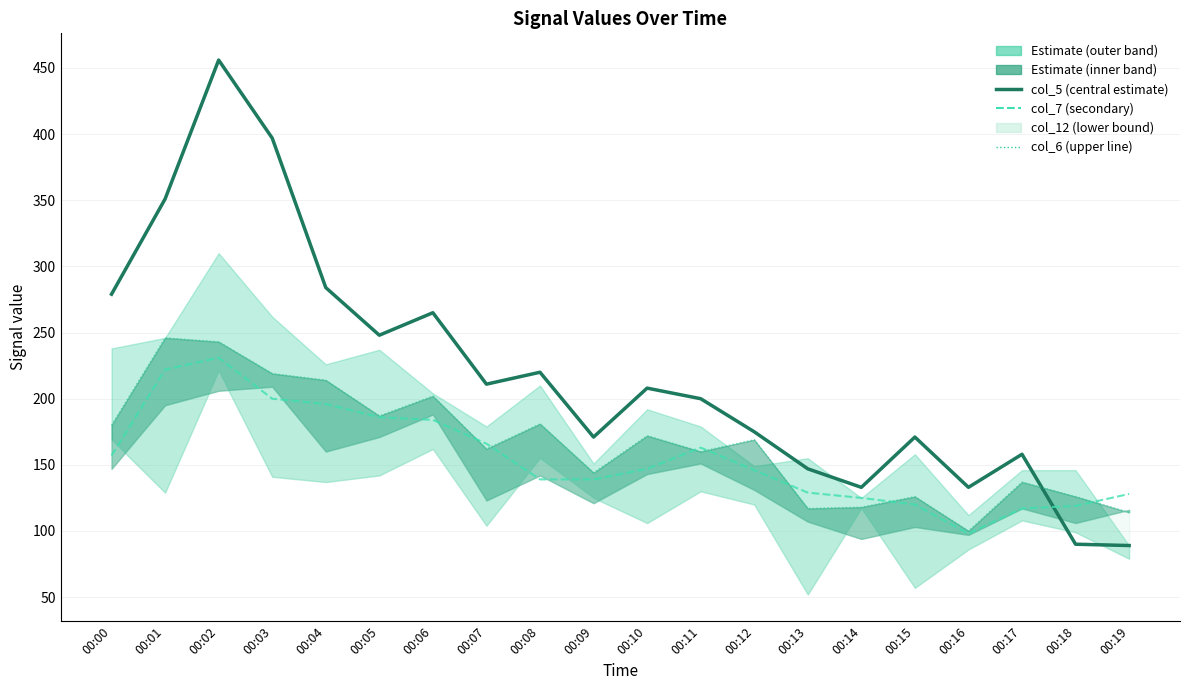

Rank the series by their average value, from lowest to highest.

col_7 (secondary), col_6 (upper line), col_5 (estimate)